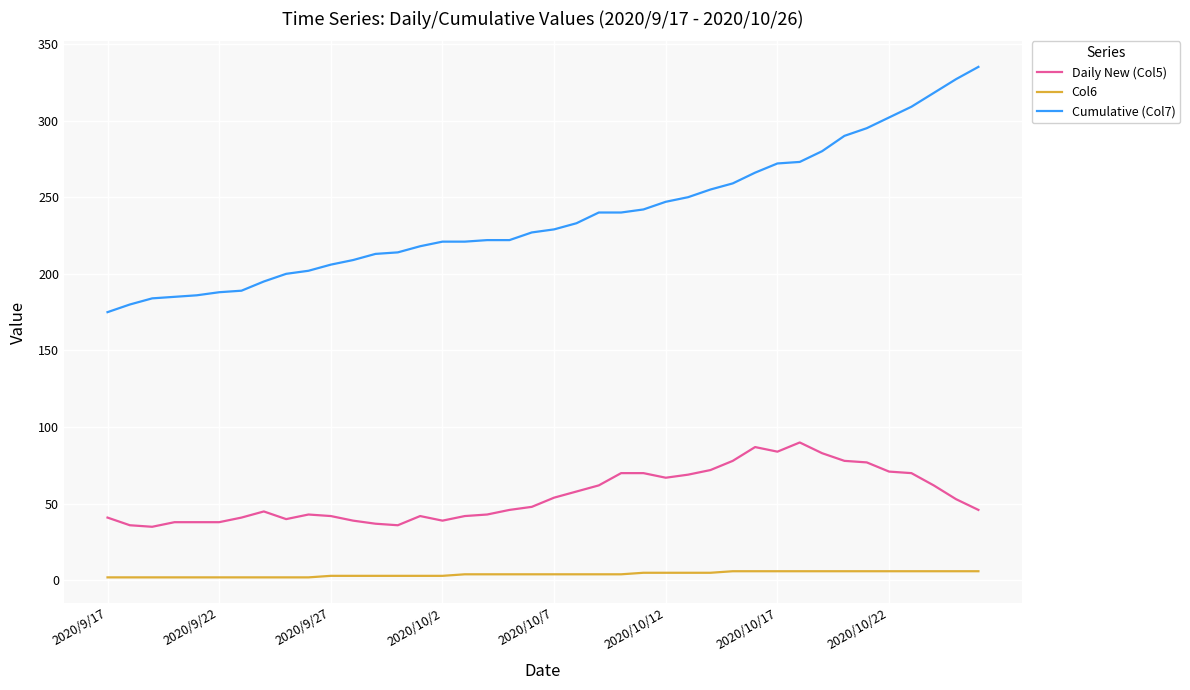

Does the chart display data point markers on the line(s)?

No